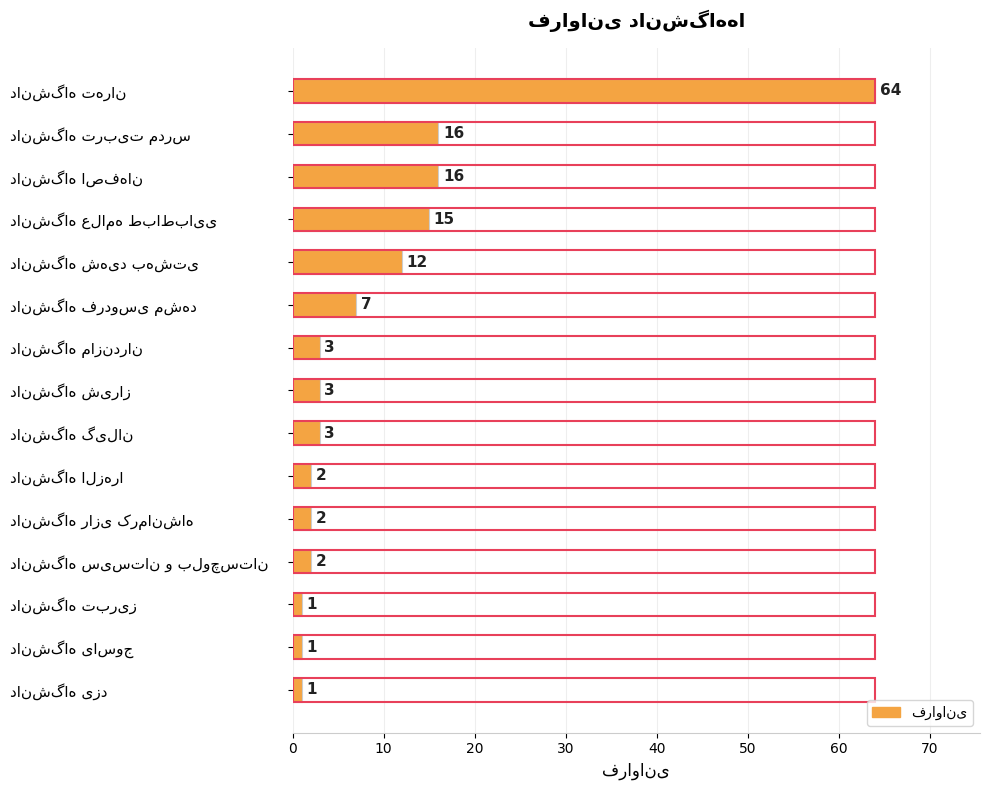

What is the ratio of the value at 10 to the value at 13?

2.0